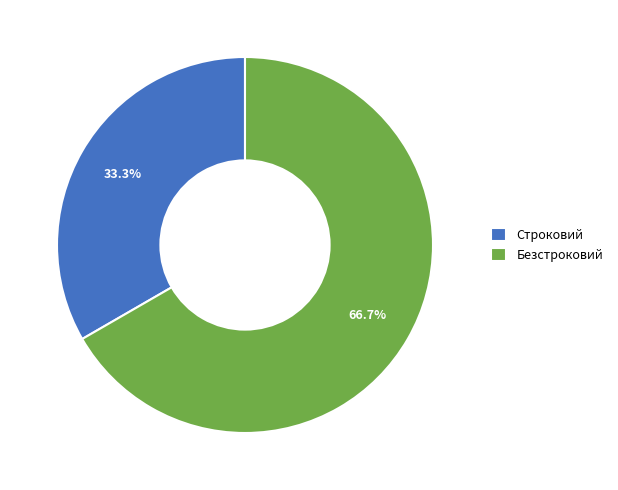

What is the largest slice in the pie chart?

Безстроковий